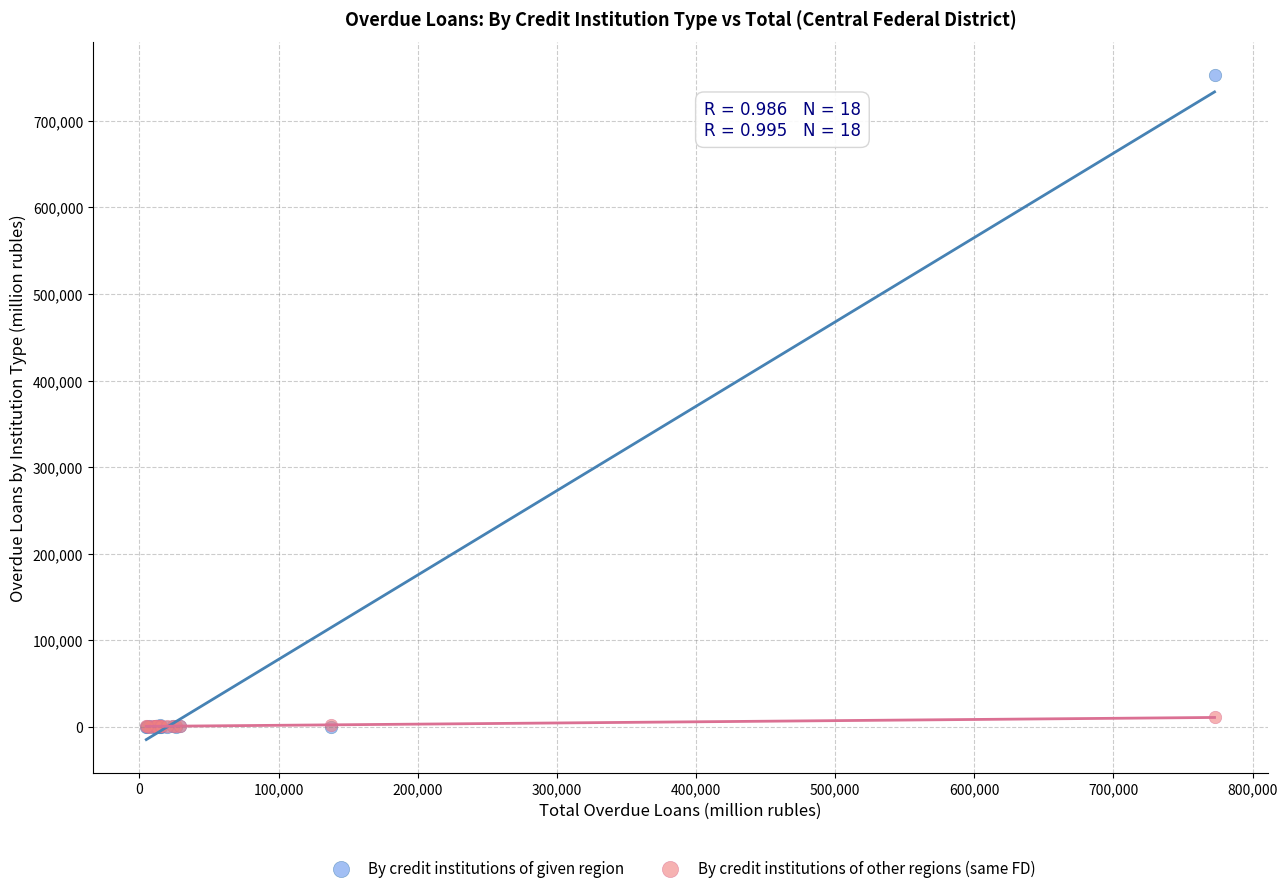

Which series has the largest Y range (max minus min)?

By credit institutions of given region